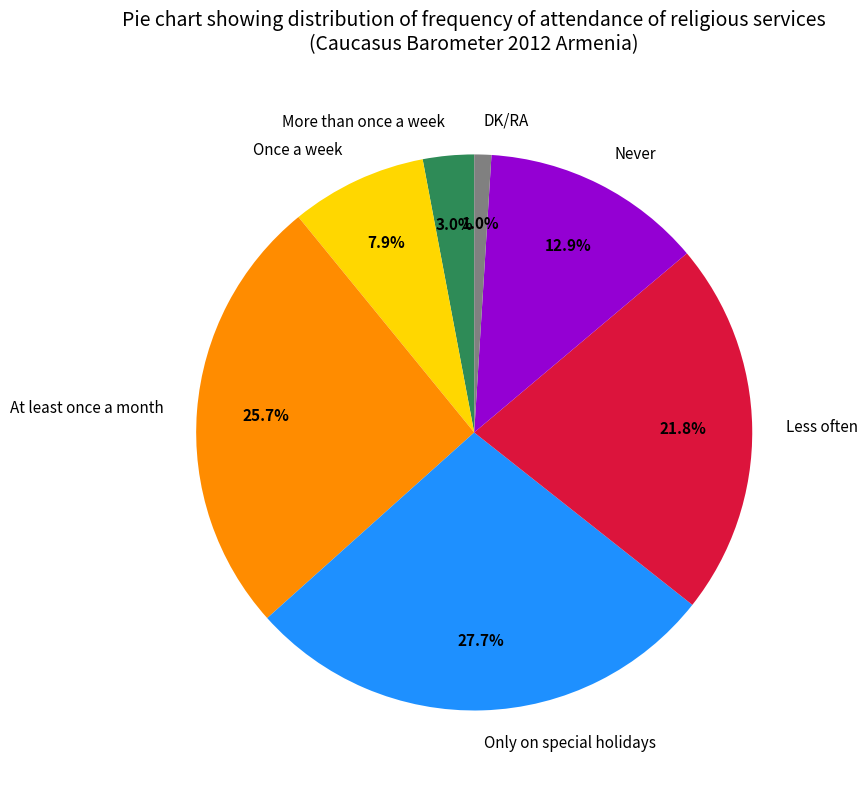

Is Never the majority of the pie?

No